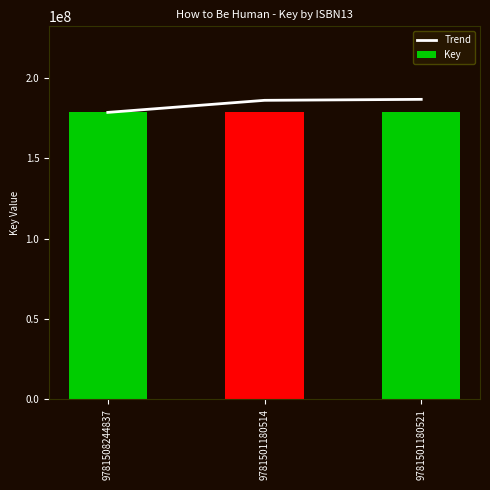

Between 9781508244837 and 9781501180514, which is larger?

9781501180514